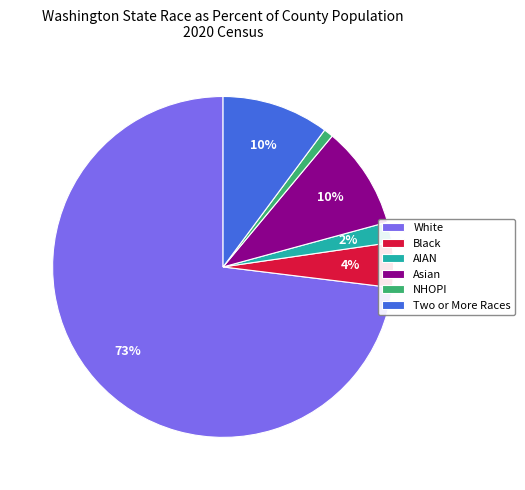

Count the number of slices in the pie.

6